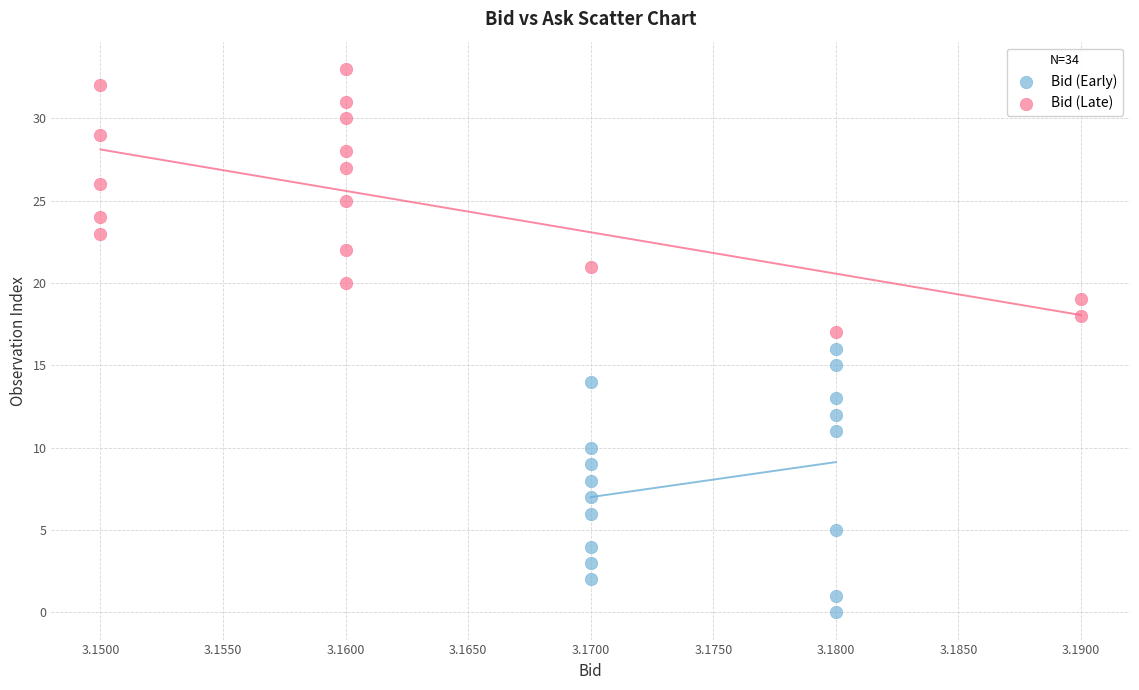

Which series reaches the minimum Y coordinate?

Bid (Early)